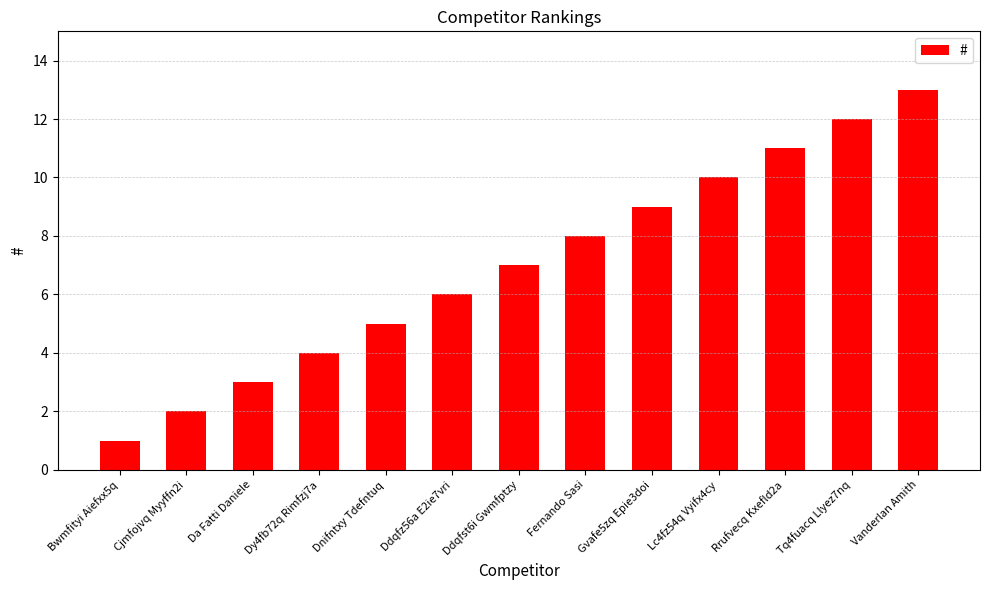

Count the number of data series in this chart.

1